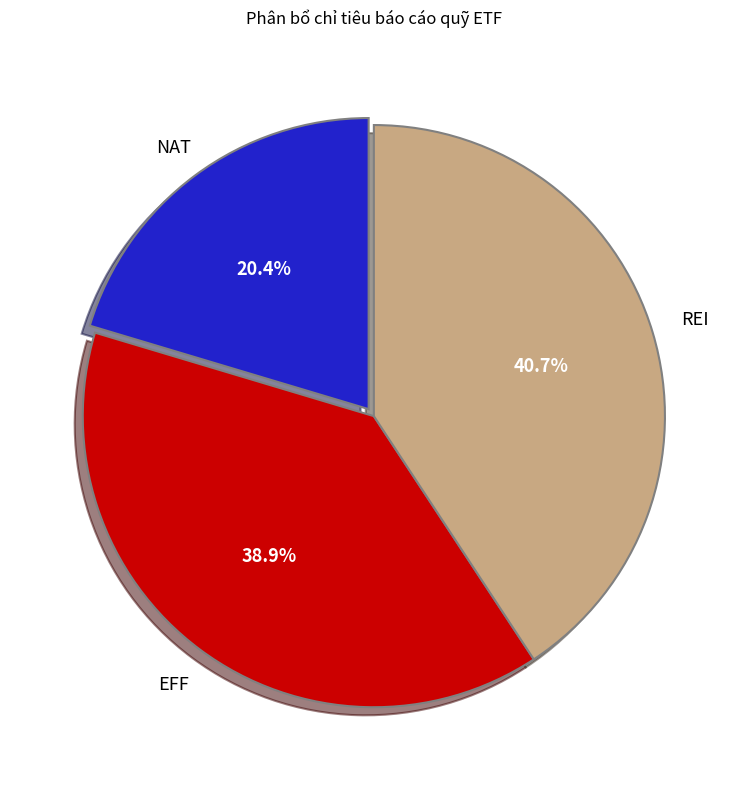

Between REI and NAT, which is larger?

REI